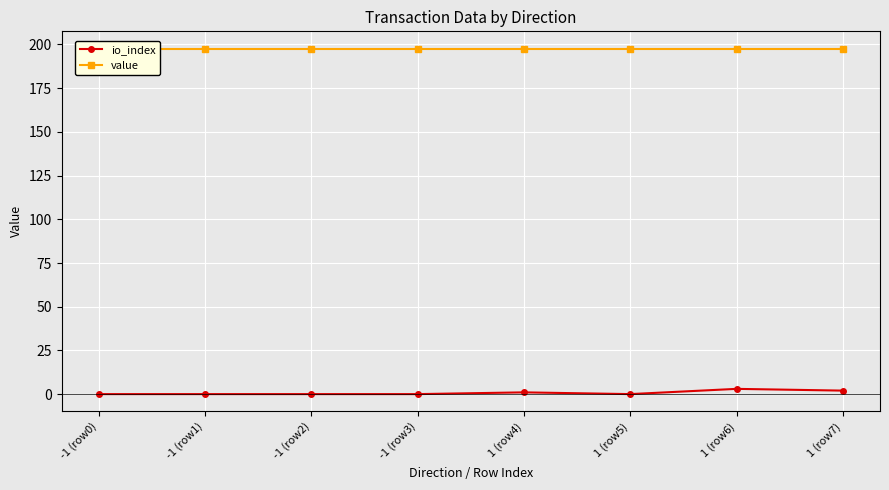

Where is the first local minimum for io_index?

1 (row5)